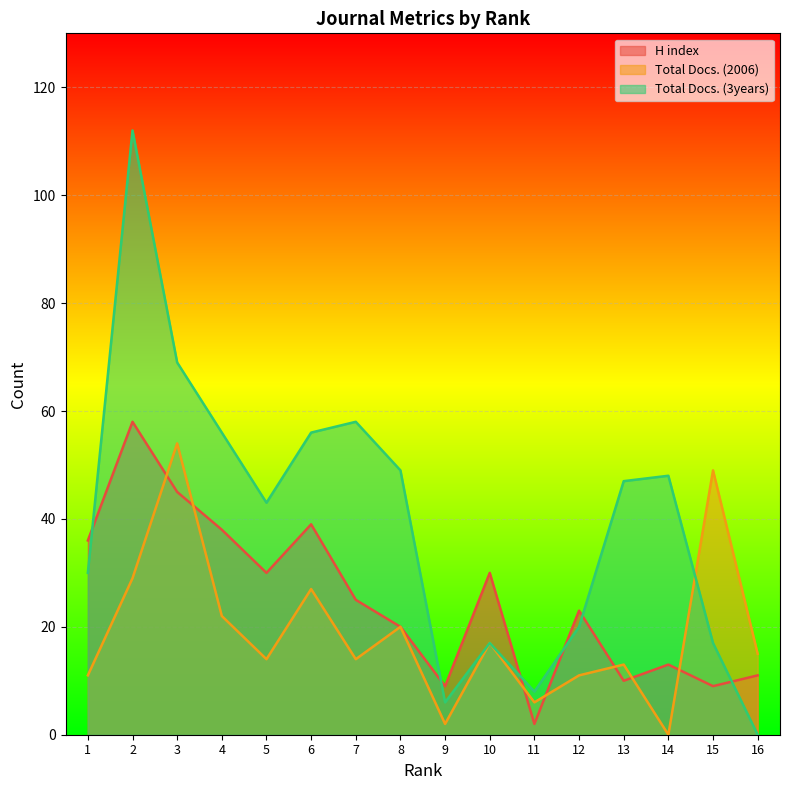

Between which two adjacent categories do Total Docs. (2006) and H index first intersect?

2 and 3